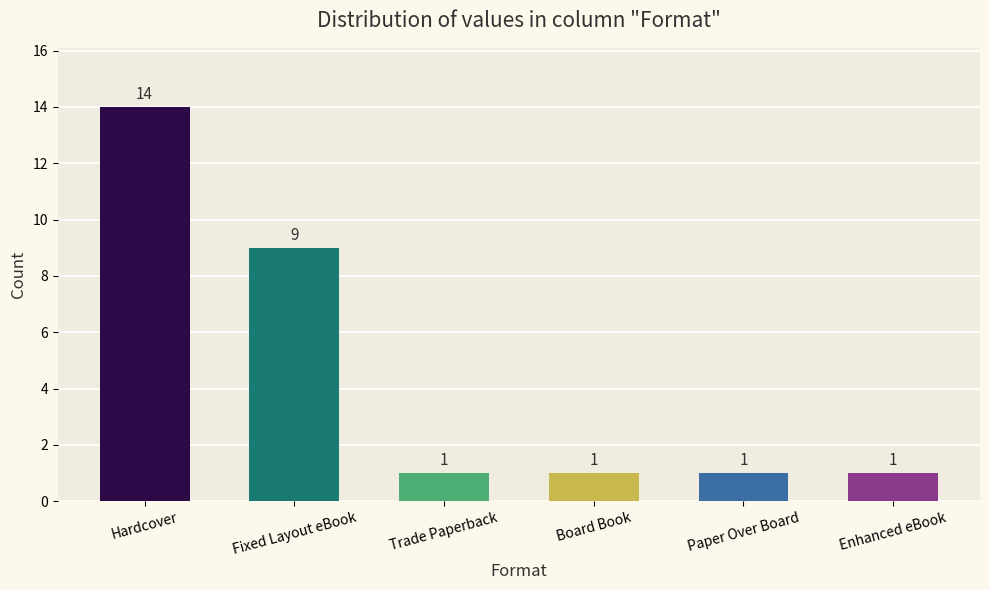

Reading left to right, what are all the values shown in this chart?

14	9	1	1	1	1